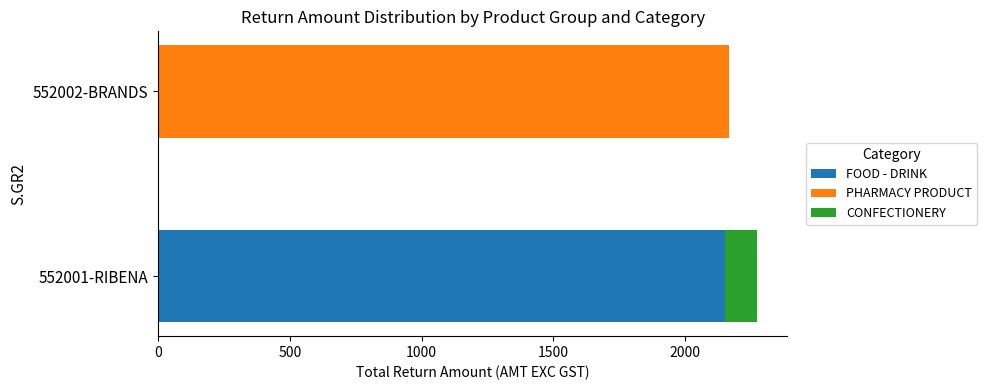

How many series are shown in this chart?

3